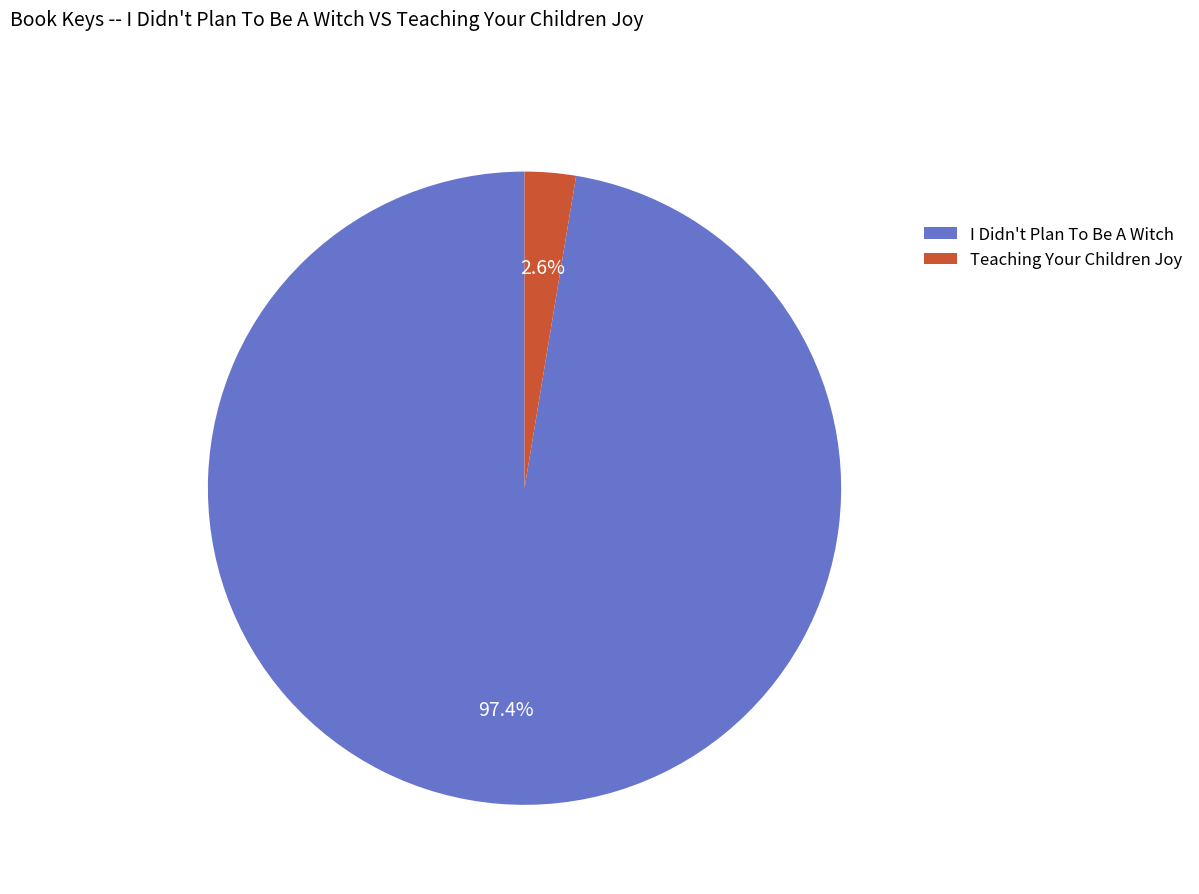

To the nearest percent, what is the combined percentage of I Didn't Plan To Be A Witch and Teaching Your Children Joy?

100%